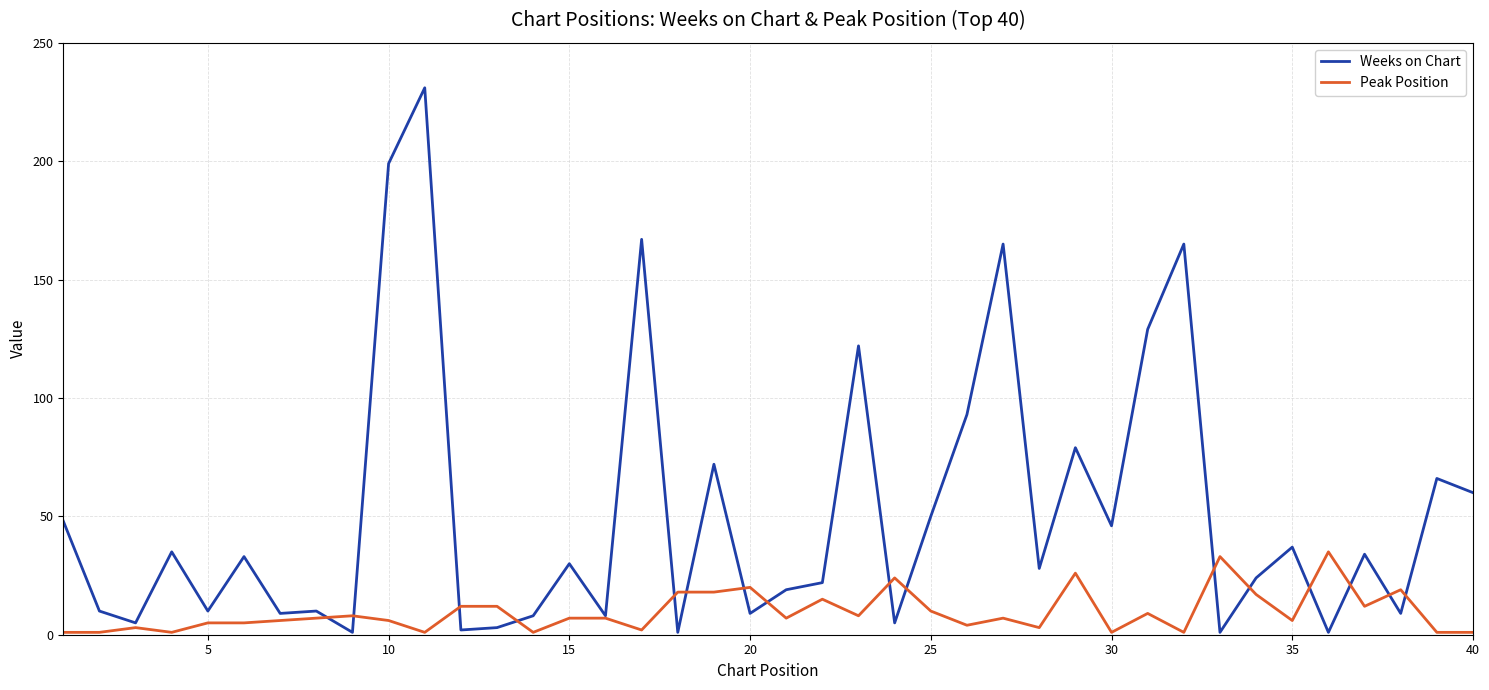

What is the average value of the Peak Position series?

10